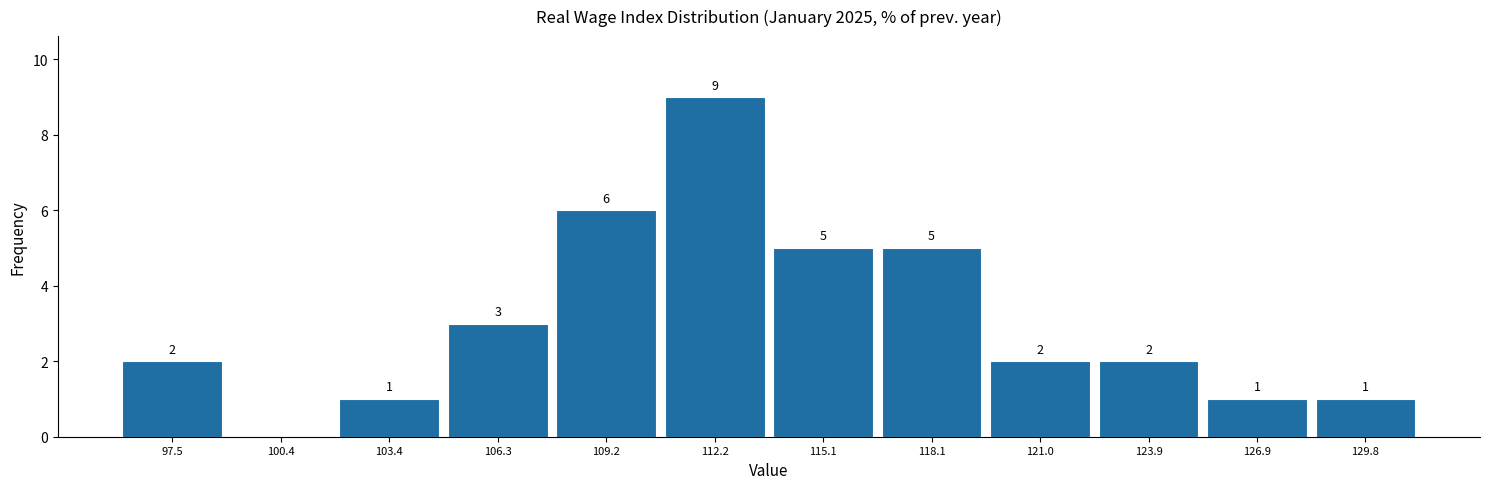

Which range on the x-axis has the tallest bar?

110.5 to 113.5